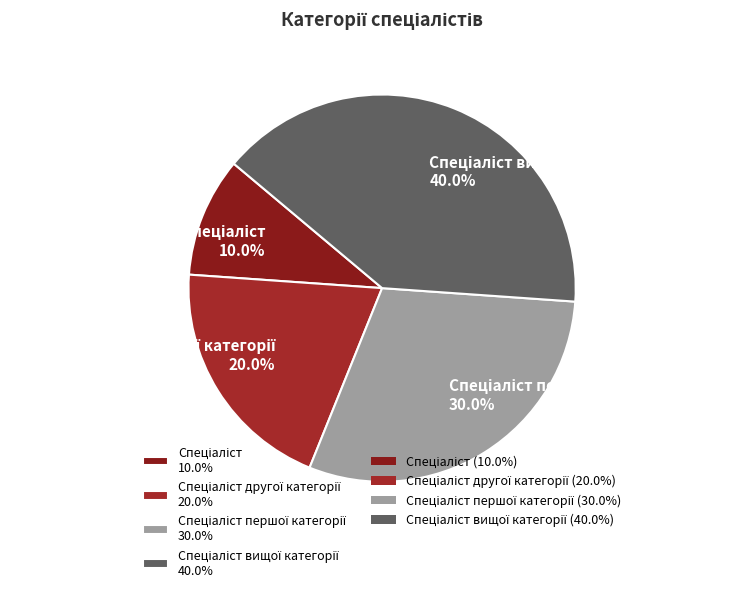

Is there any slice that represents more than half of the pie?

No